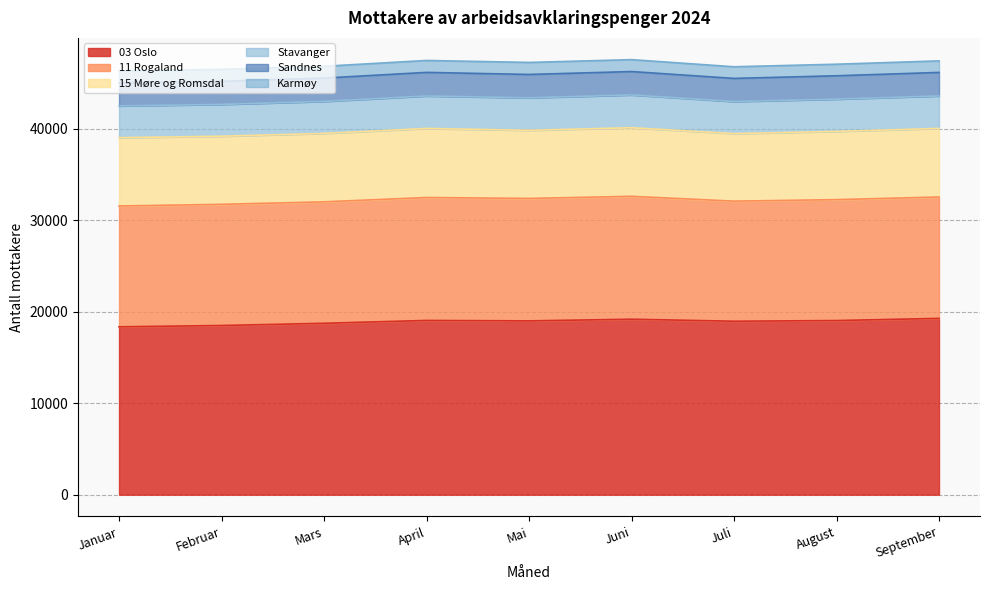

Between Mai and Juni, which series saw the biggest shift?

03 Oslo